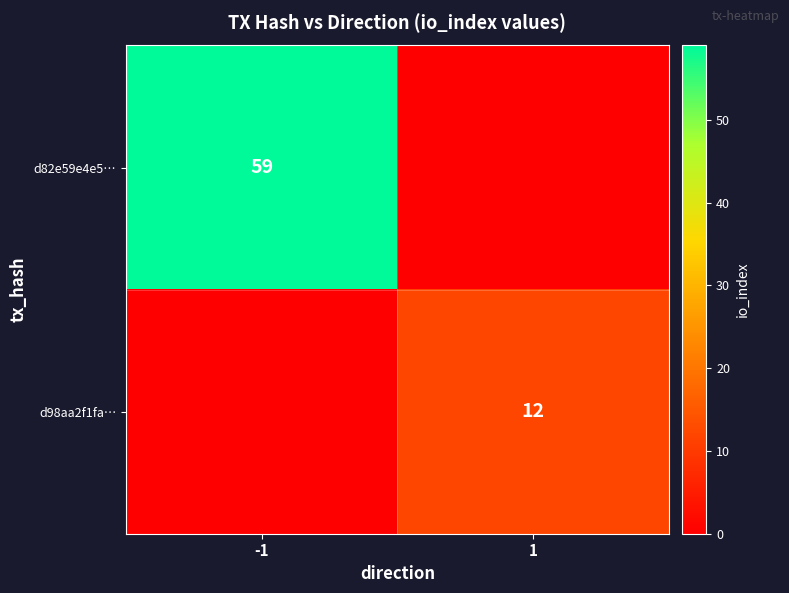

The d98aa2f1fa… series shows 12 at 1. True or false?

True